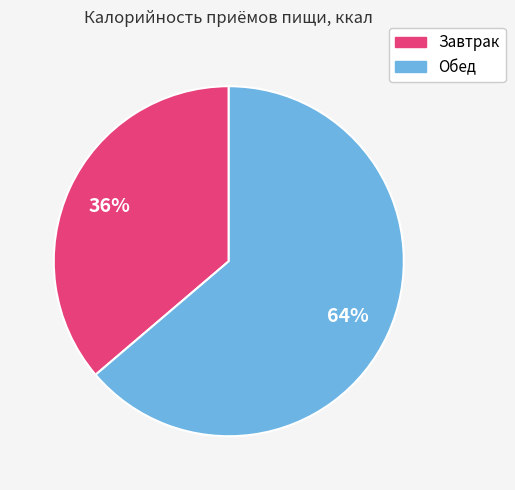

Between Обед and Завтрак, which is larger?

Обед